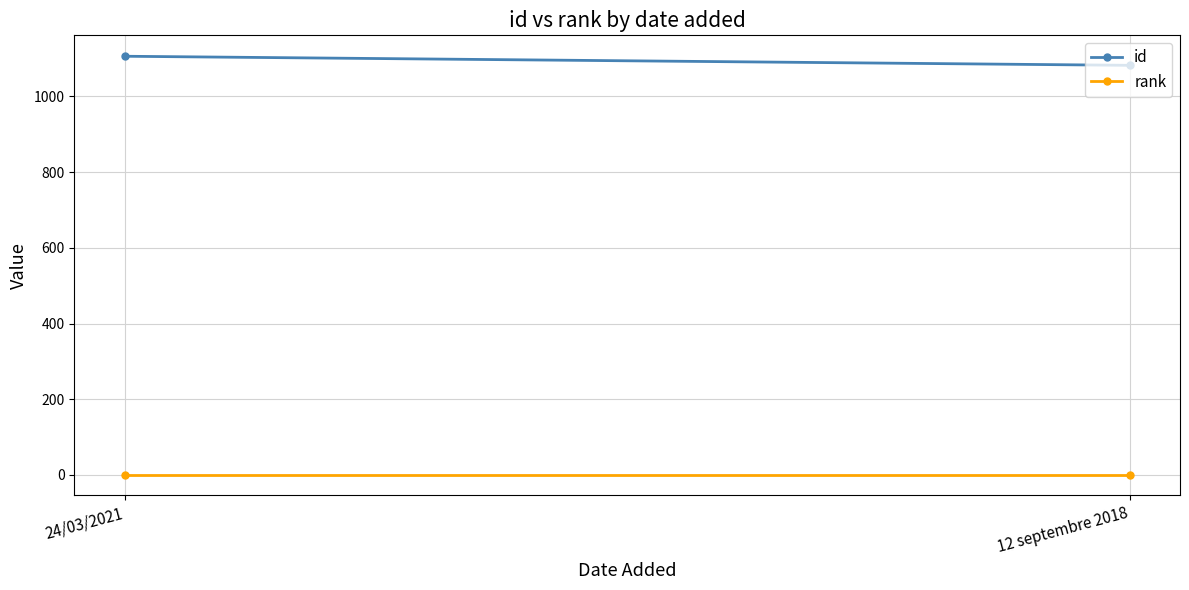

Reading left to right, what are all the values shown in this chart?

id: 1106	1082
rank: 1	1